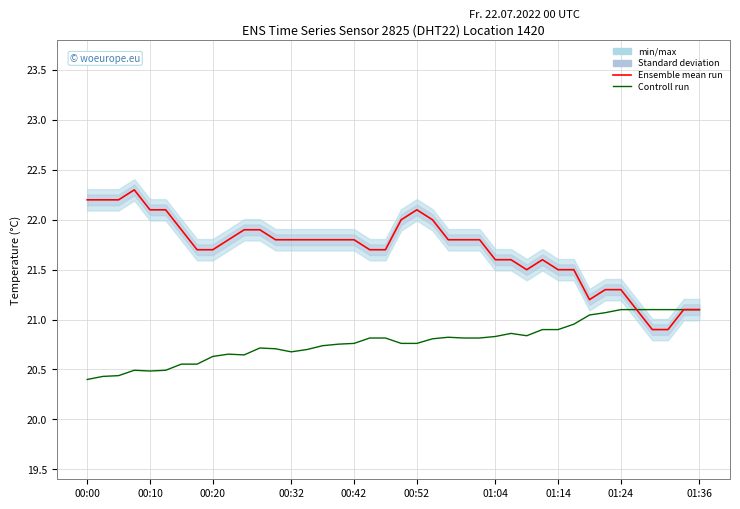

True or false: Controll run and Ensemble mean run intersect in this chart.

False